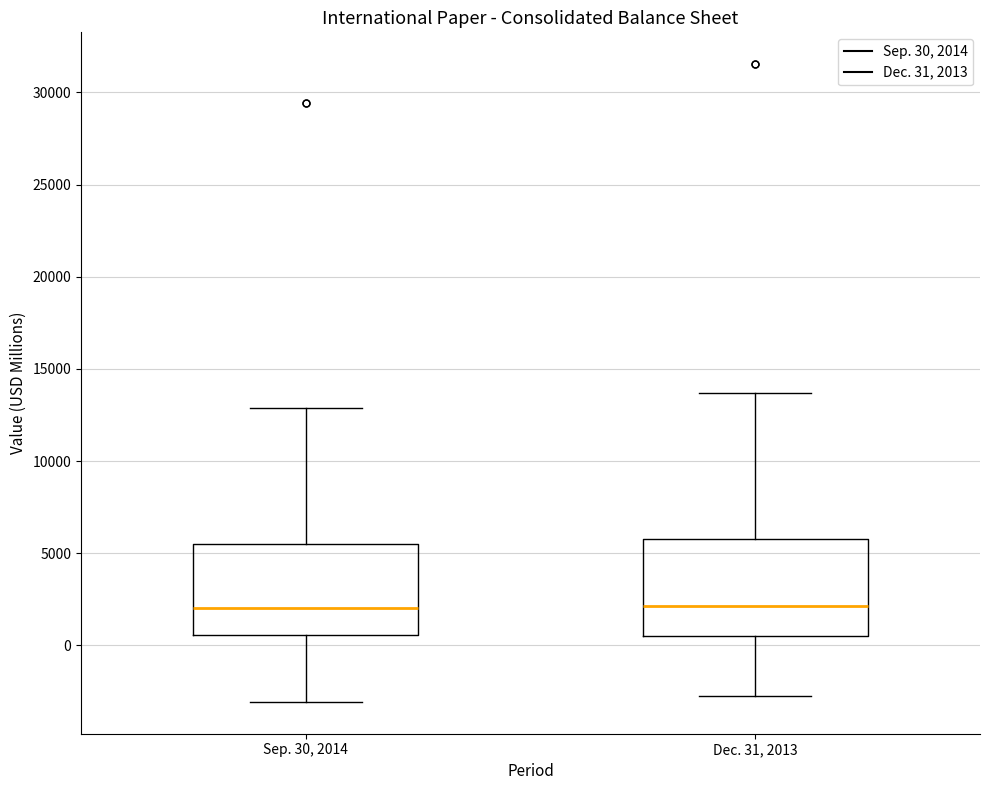

Reading left to right, read every box against the y-axis: the position of its median line, the range the box covers, and the ends of its whiskers. The values are not printed on the chart, so give them approximately, as read against the axis.

Sep. 30, 2014: median 2000, box 500 to 5500, whiskers -3000 to 13000
Dec. 31, 2013: median 2000, box 500 to 6000, whiskers -3000 to 13500